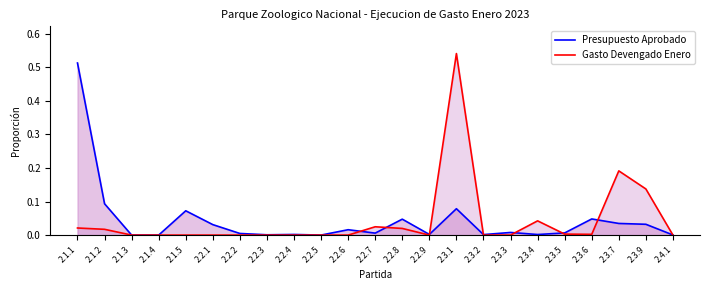

What are all the series names shown in the legend?

Presupuesto Aprobado, Gasto Devengado Enero